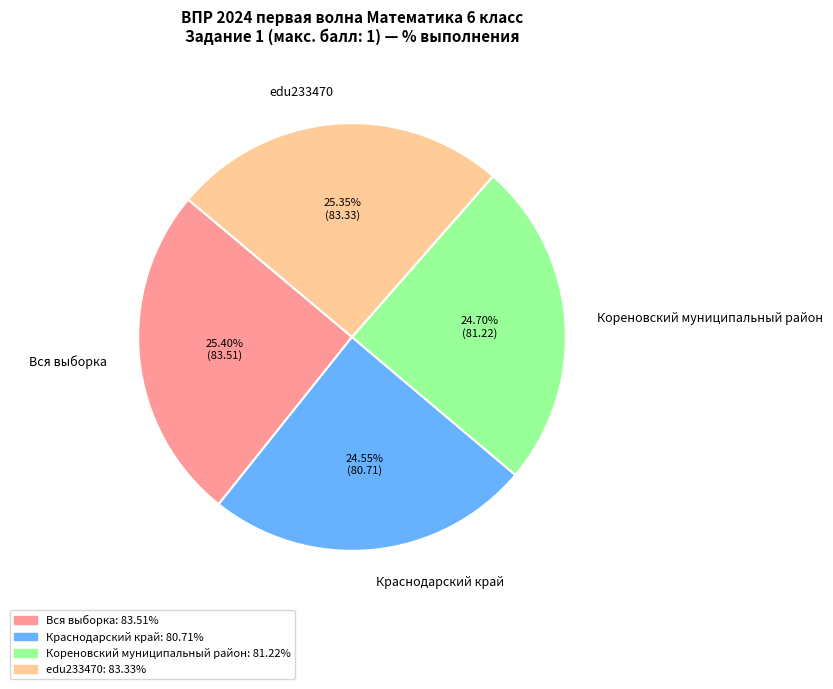

To the nearest percent, what percentage of the pie is edu233470?

25%